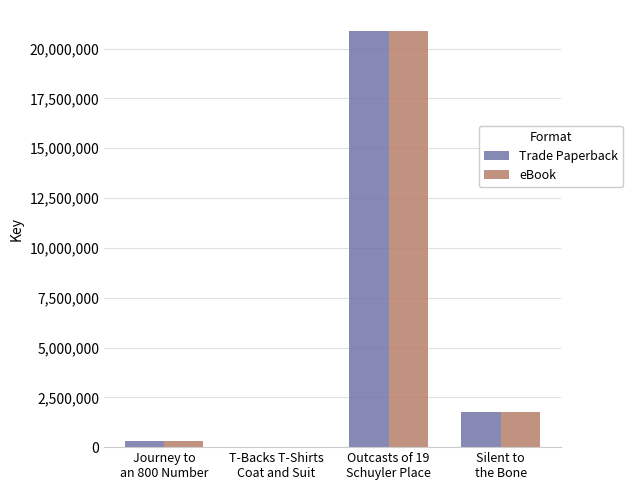

What is the greatest value displayed?

20894568